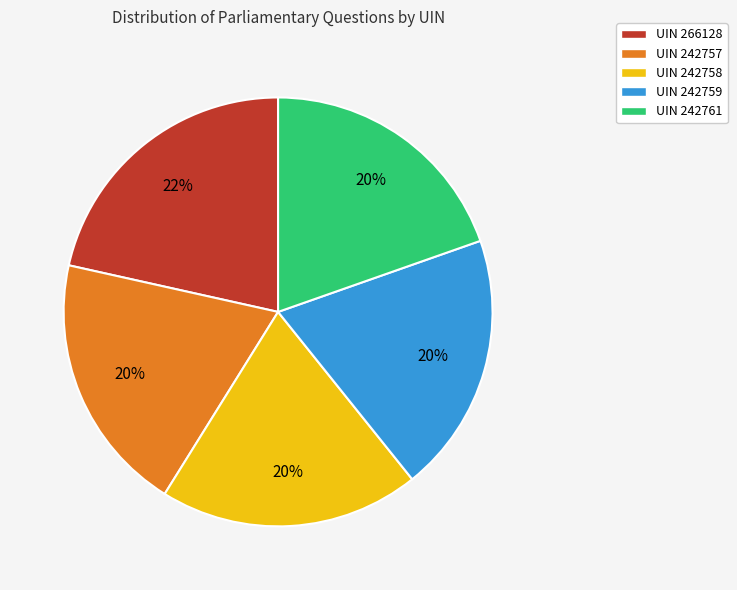

How many slices are in this pie chart?

5